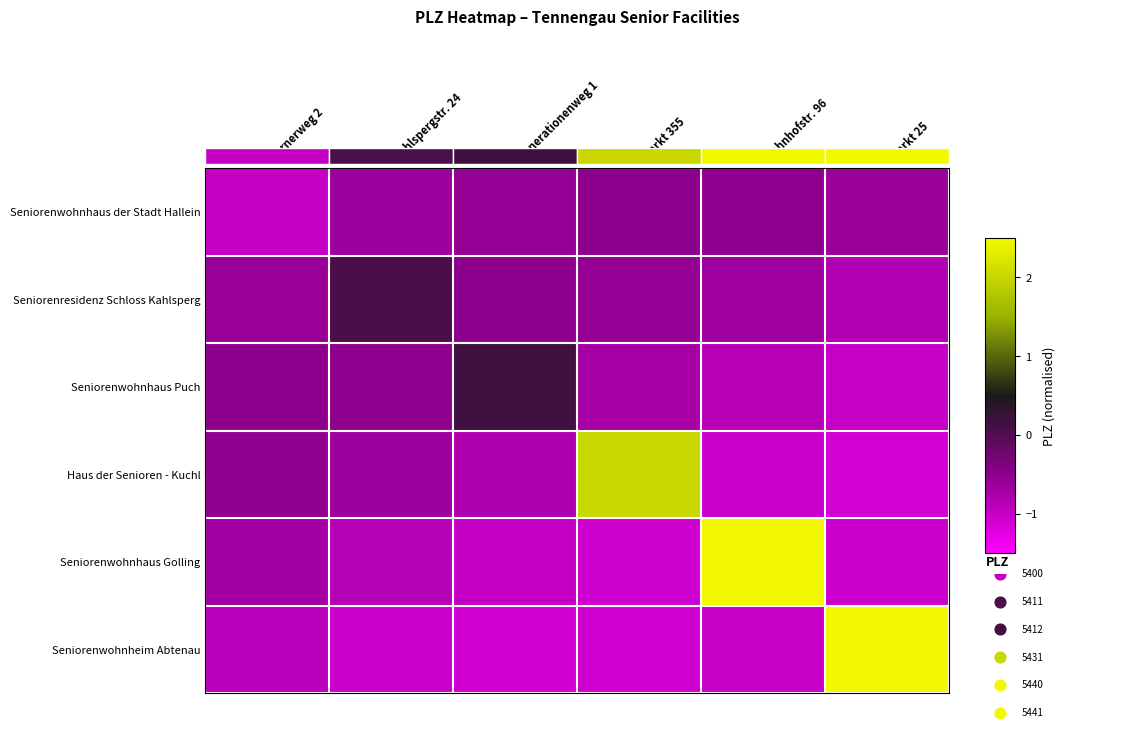

At how many categories does at least one series exceed 2?

3